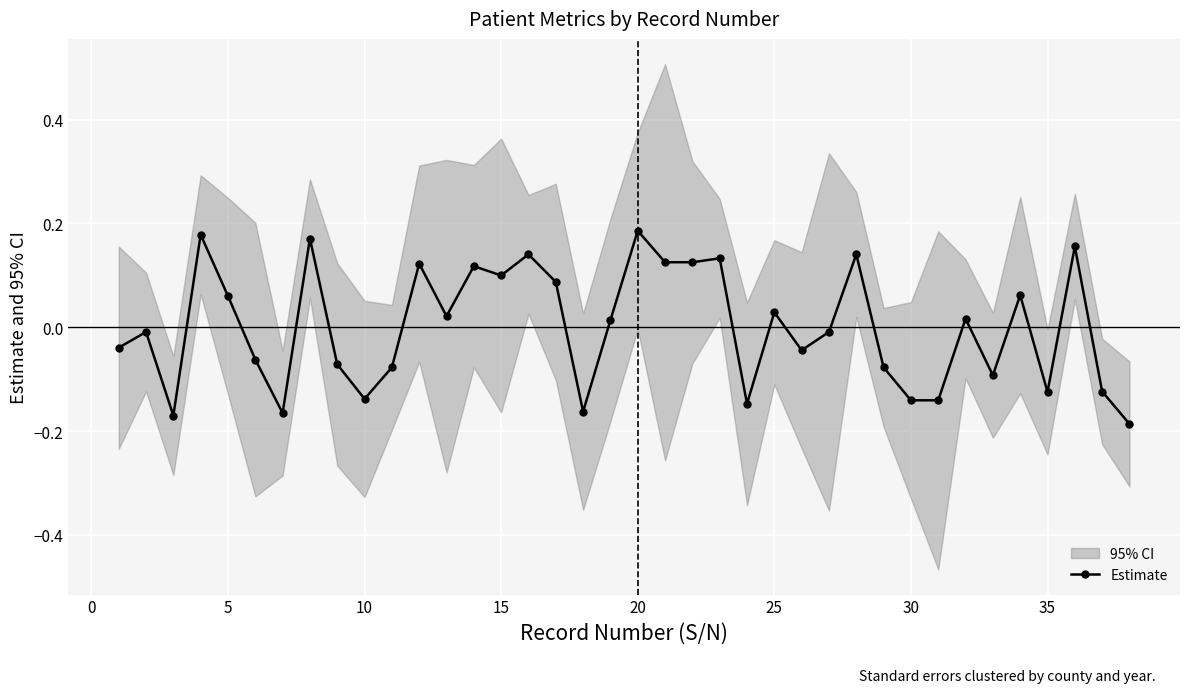

True or false: Estimate has a value of 0.0 at 15.

False